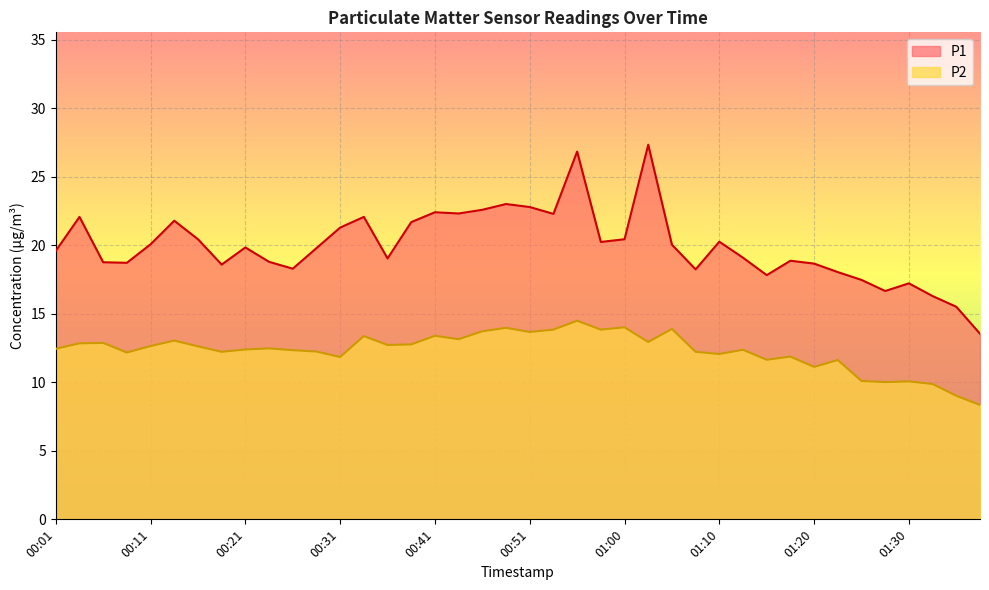

What is the maximum value shown in the chart?

27.4